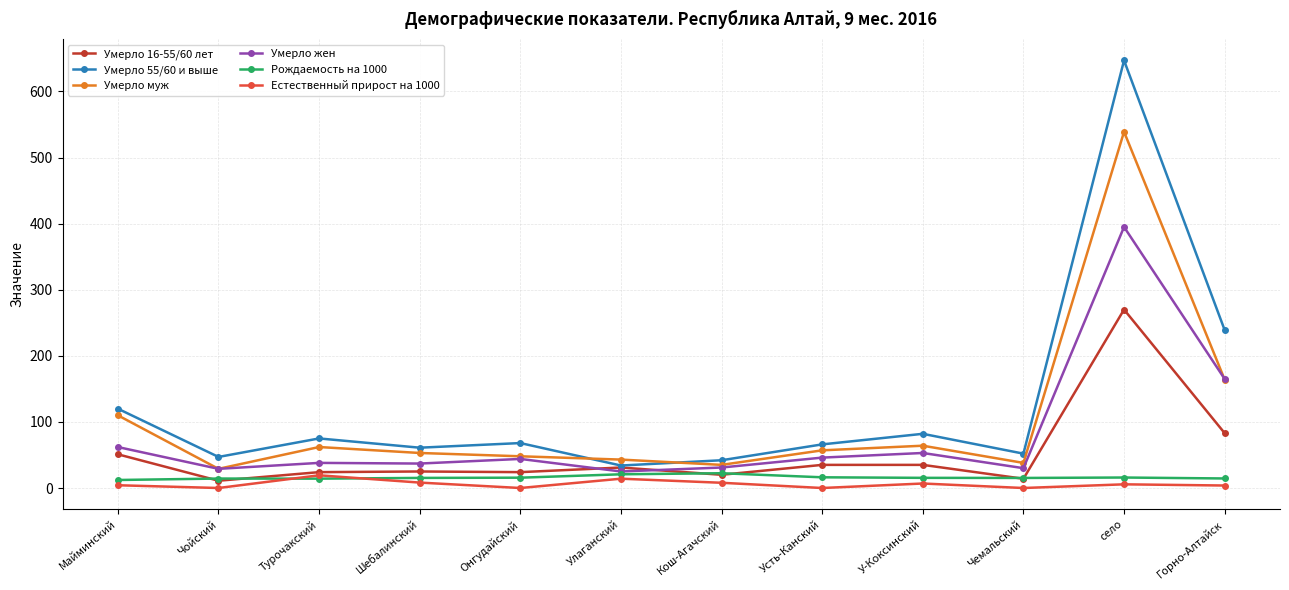

The Умерло муж series shows 970.0 at село. True or false?

False